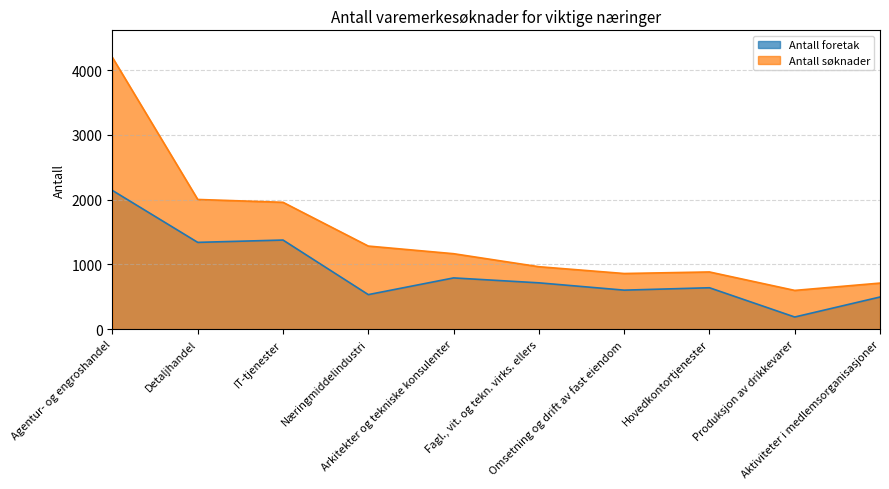

Which series has the widest spread of values?

Antall søknader